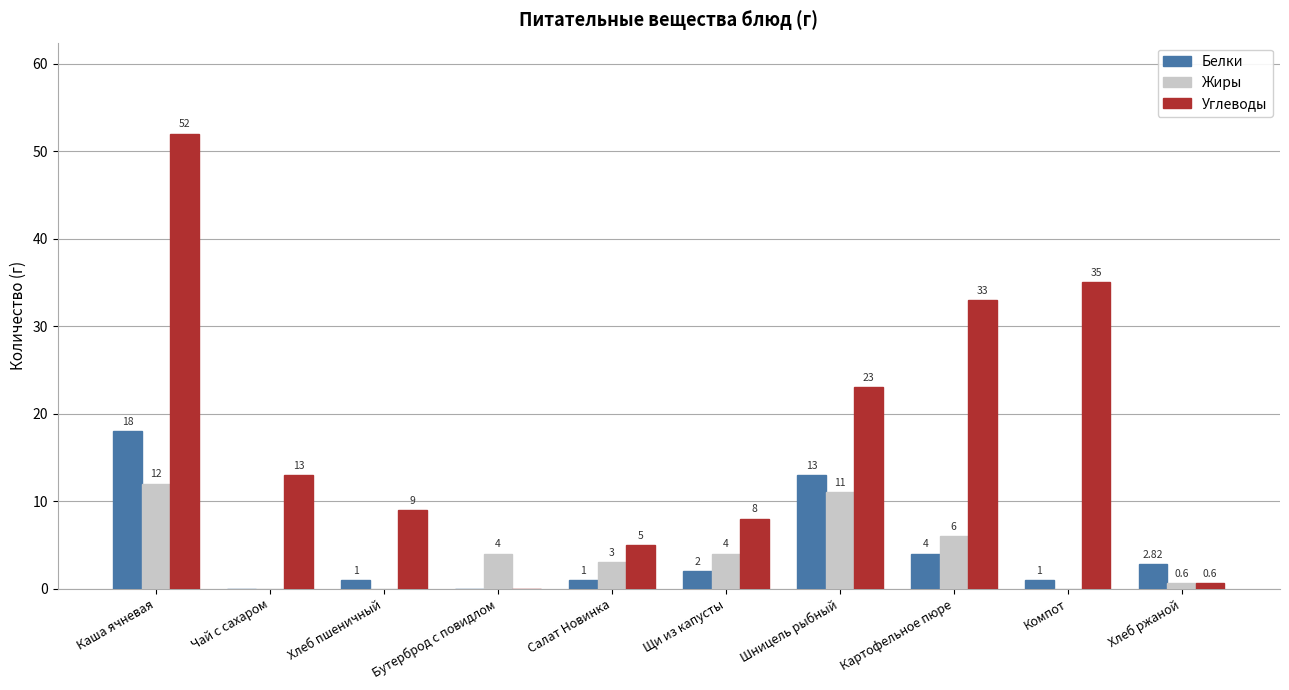

How many series are shown in this chart?

3